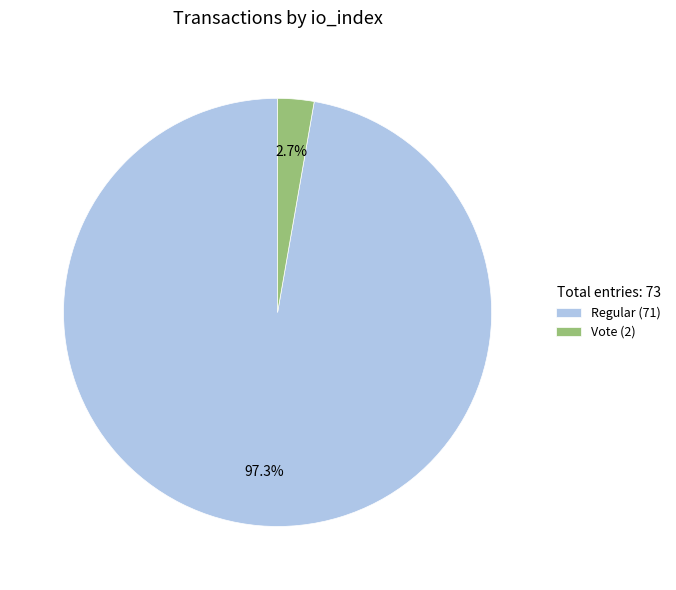

What is the smallest slice in the pie chart?

Vote (2)